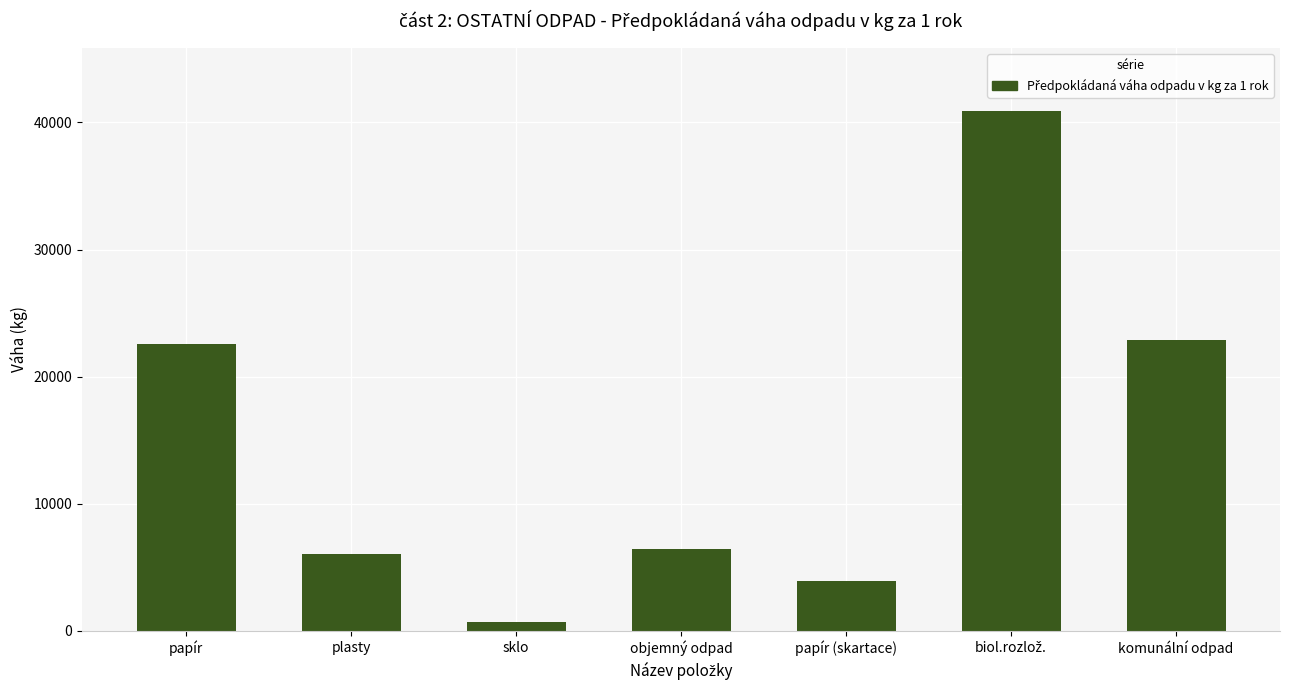

What is the difference between the values at papír (skartace) and papír?

18636